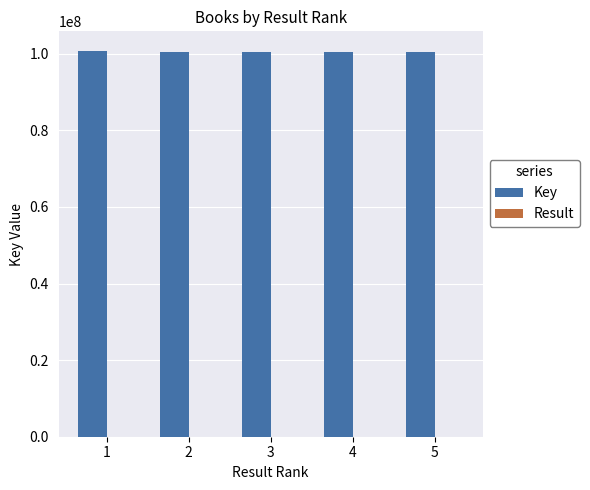

The value of Key at 1 is 100838717. True or false?

True